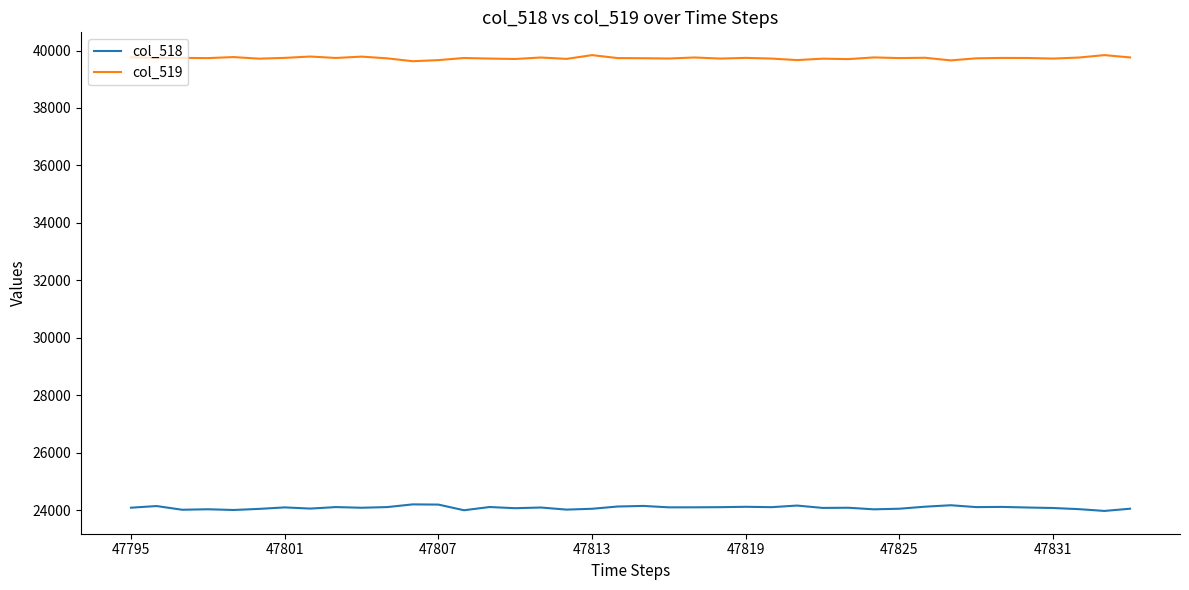

Which series has the largest total across all categories?

col_519